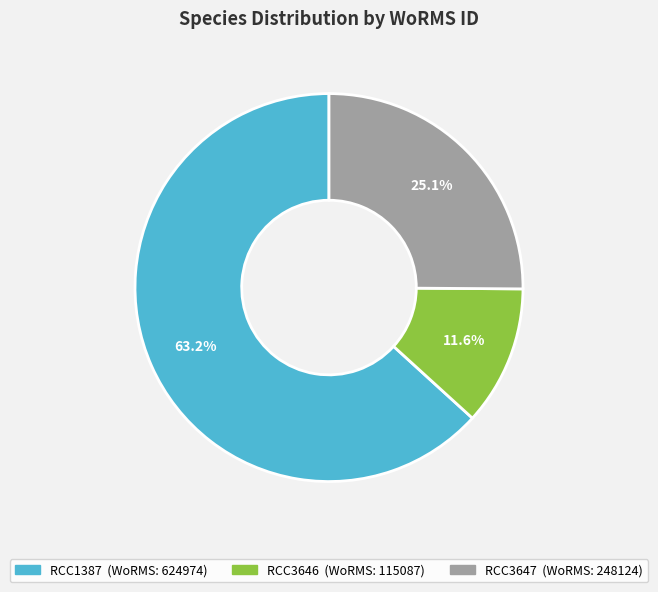

To the nearest percent, what portion does RCC3646 represent?

12%